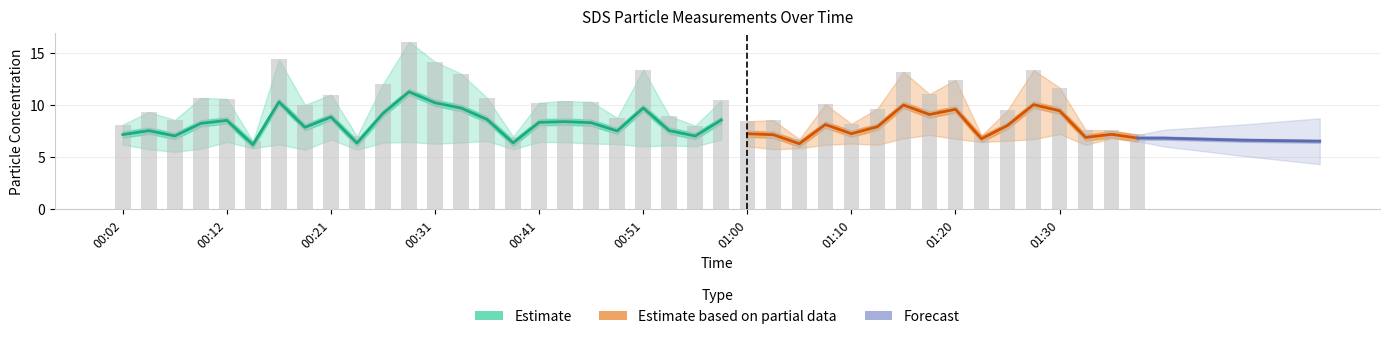

List the labels in order of value, largest first.

00:29, 00:16, 00:31, 00:51, 01:28, 01:15, 00:34, 01:20, 00:26, 01:30, 01:18, 00:21, 00:09, 00:36, 00:12, 00:58, 00:43, 00:46, 00:41, 01:08, 00:19, 01:13, 01:25, 00:04, 00:53, 00:48, 00:07, 01:03, 01:00, 01:10, 00:02, 00:56, 01:33, 01:35, 01:37, 01:22, 00:24, 00:38, 01:05, 00:14